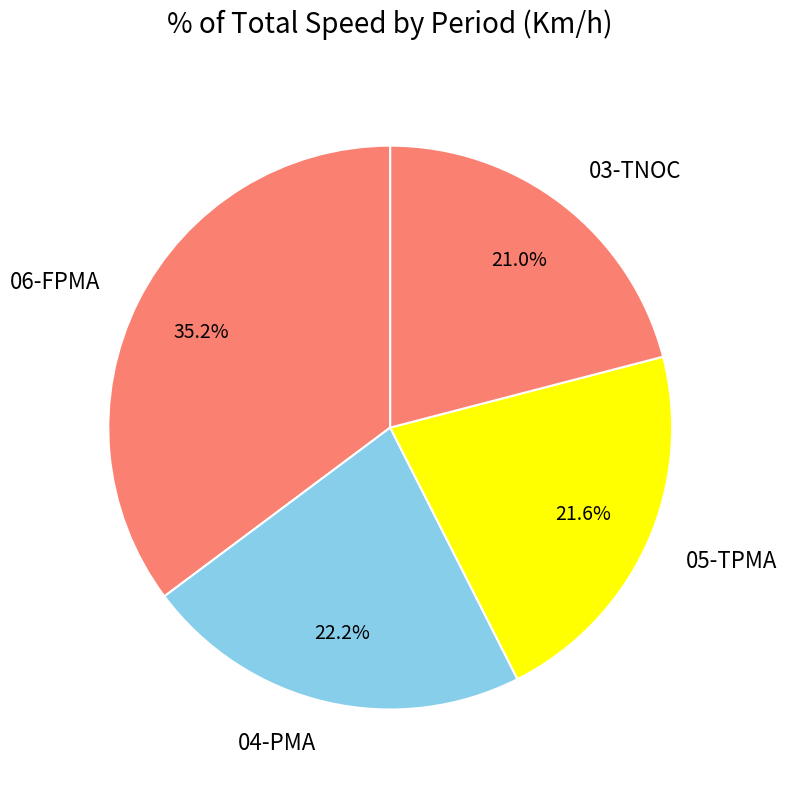

Rank the categories by value from lowest to highest.

03-TNOC, 05-TPMA, 04-PMA, 06-FPMA